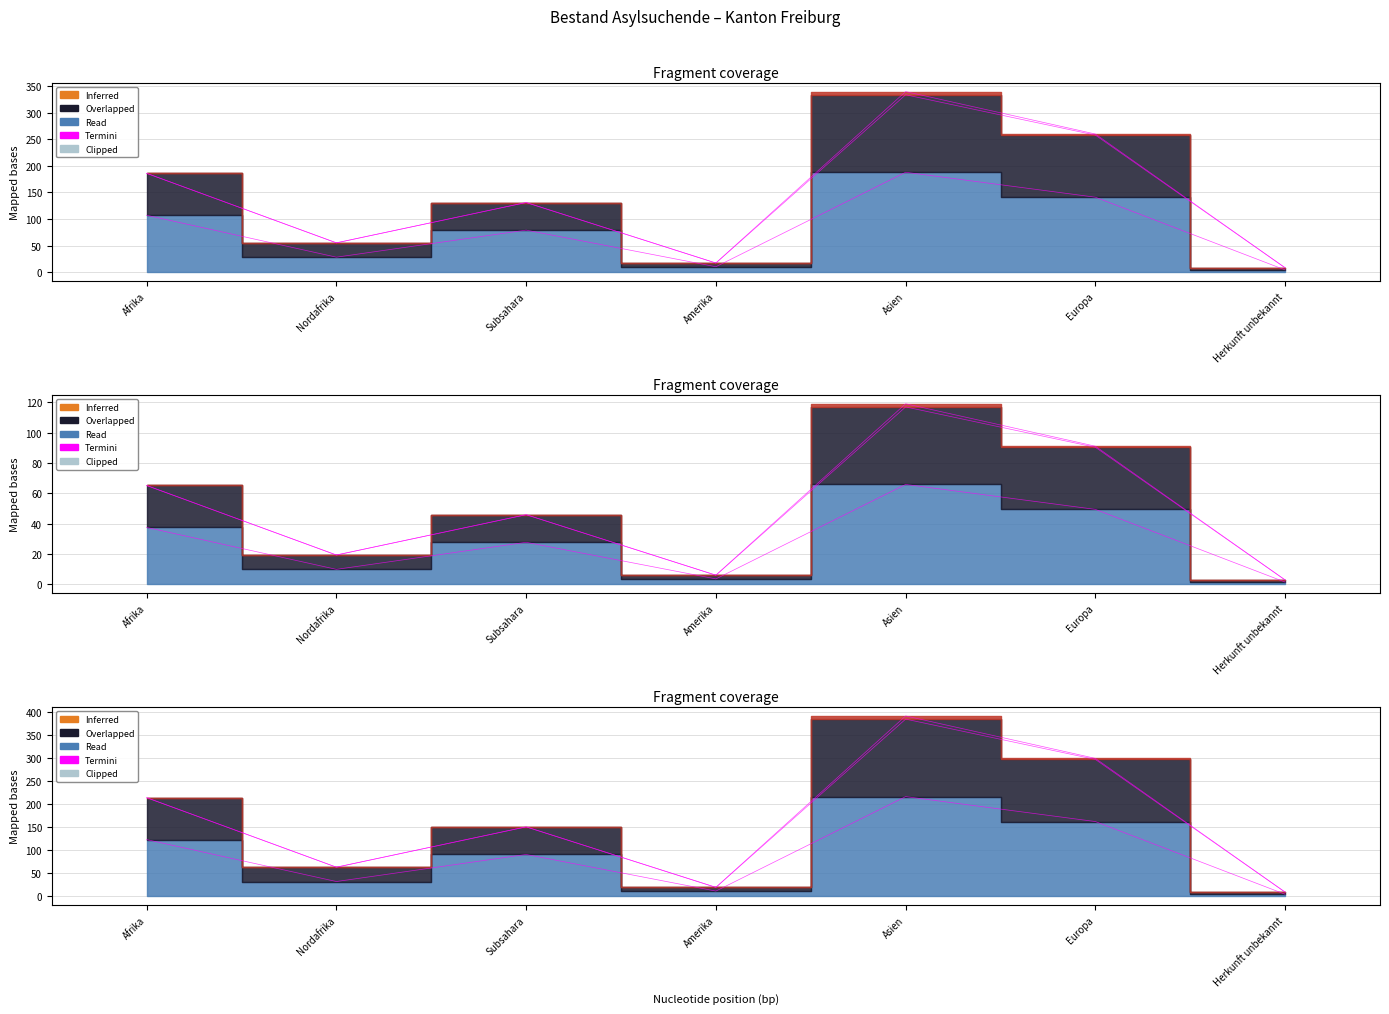

How many lines are shown in the chart?

1